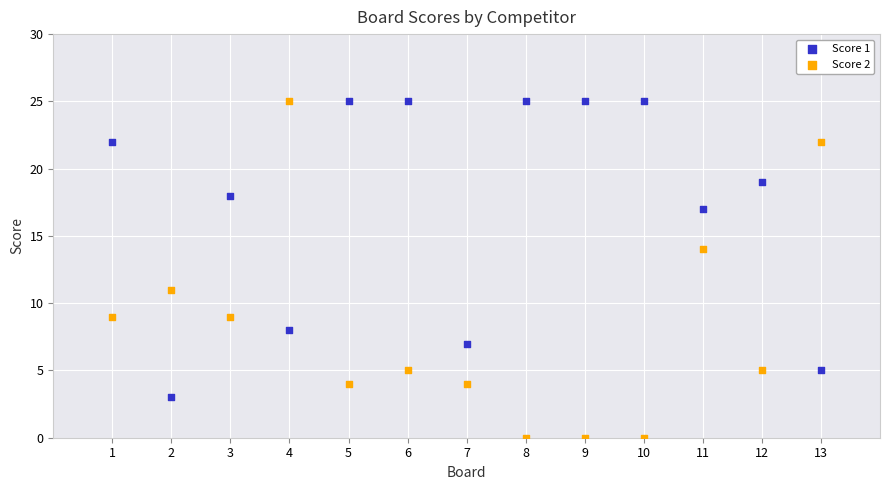

Which series has the widest spread of Y values?

Score 2